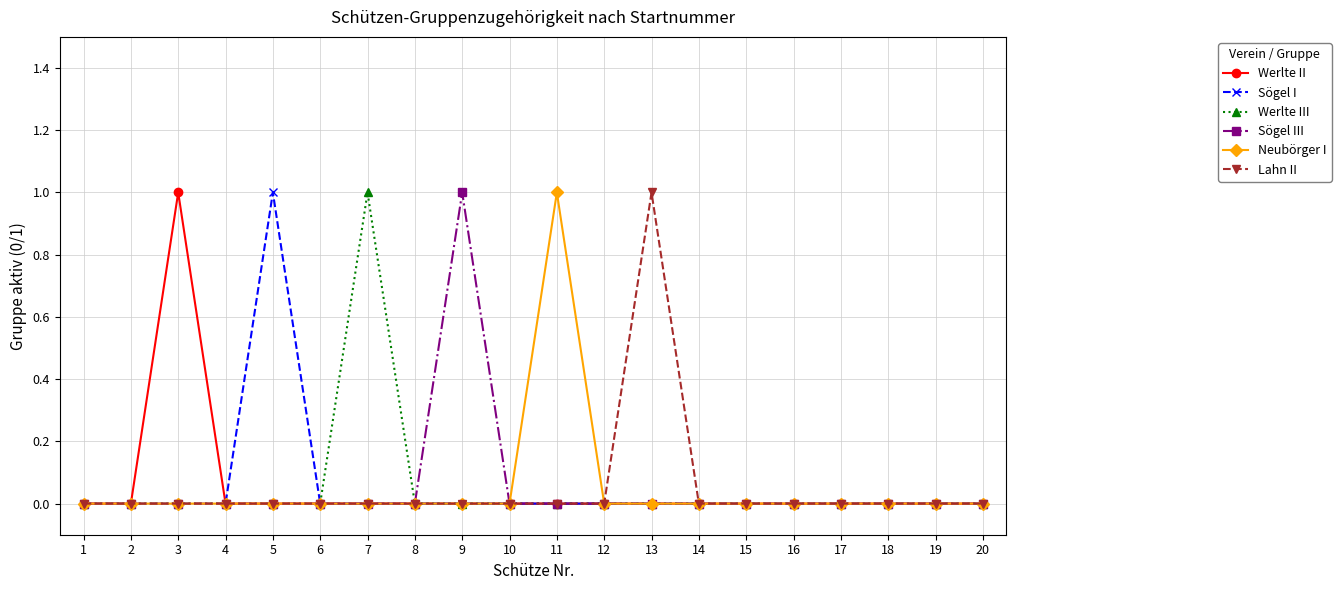

The Werlte III series shows 0 at 14. True or false?

True